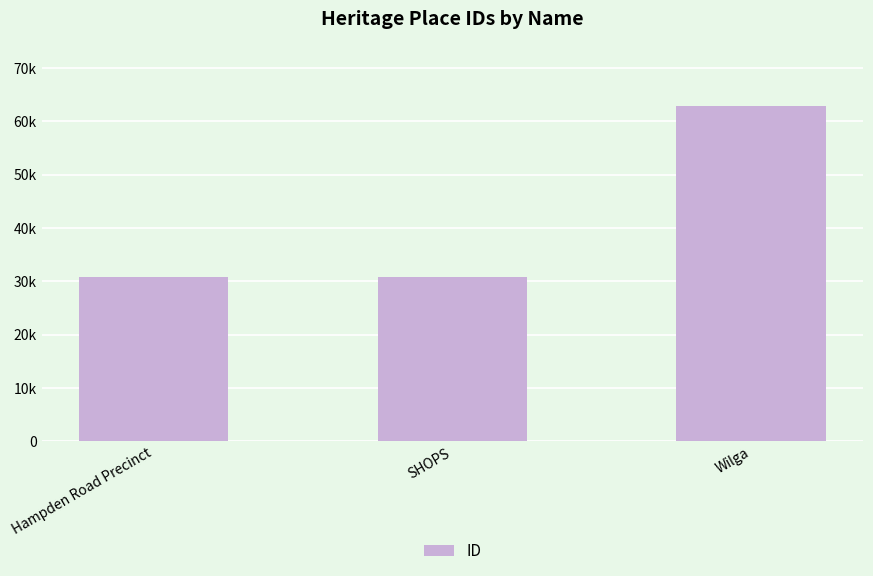

Are the bars horizontal?

No